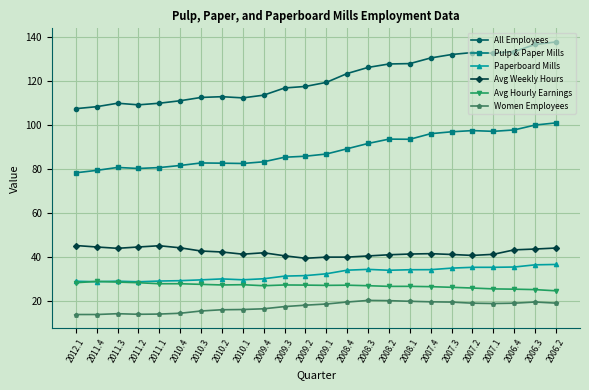

What is the smallest value displayed?

14.0